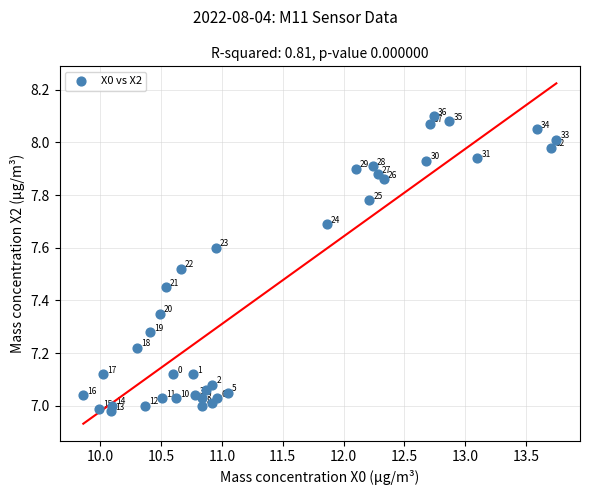

What is the range of X values (max minus min)?

3.9